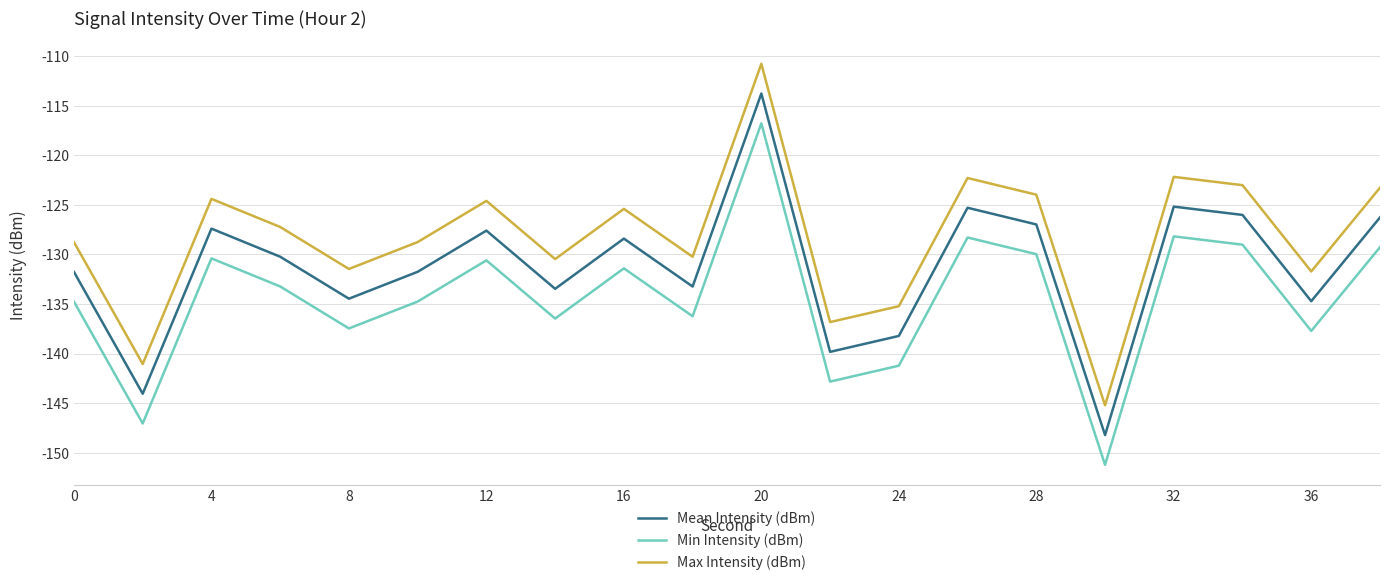

List the series in order of their overall mean, lowest first.

Min Intensity (dBm), Mean Intensity (dBm), Max Intensity (dBm)